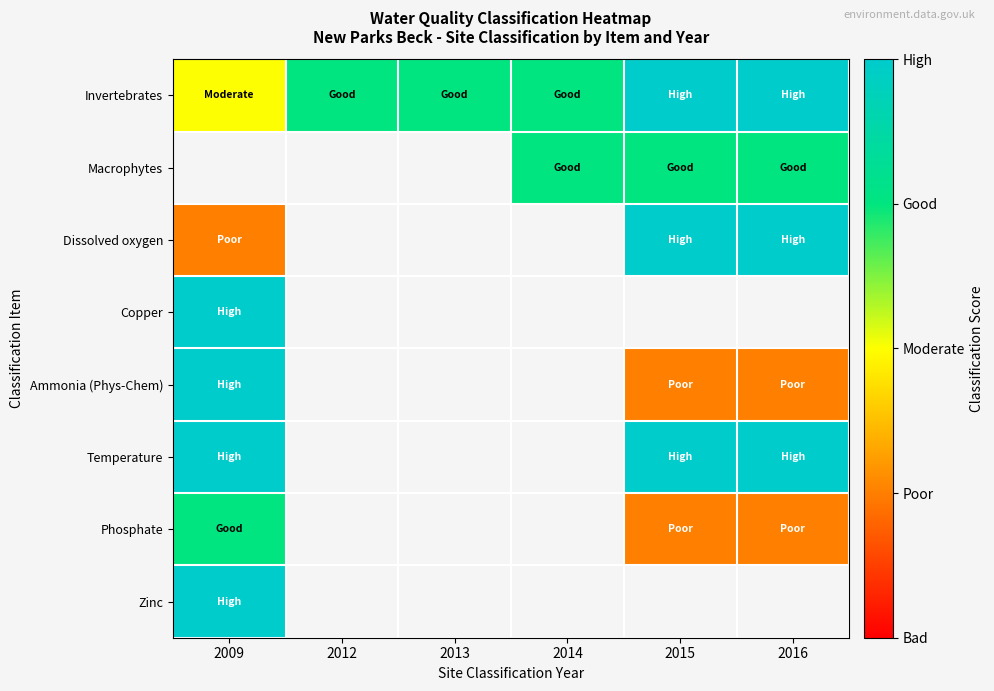

What value does the Invertebrates series have at 2013?

3.0